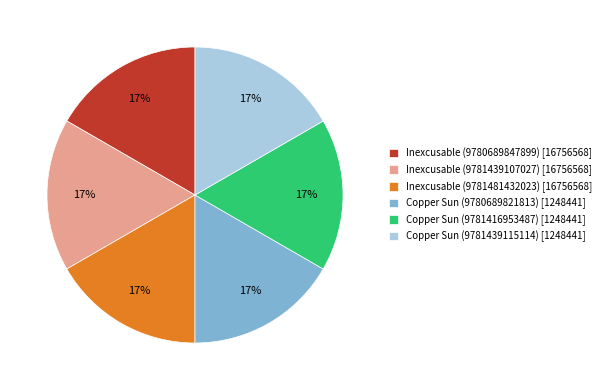

Approximately how many times larger is the value at Inexcusable (9781481432023) compared to Copper Sun (9781439115114)?

1.0